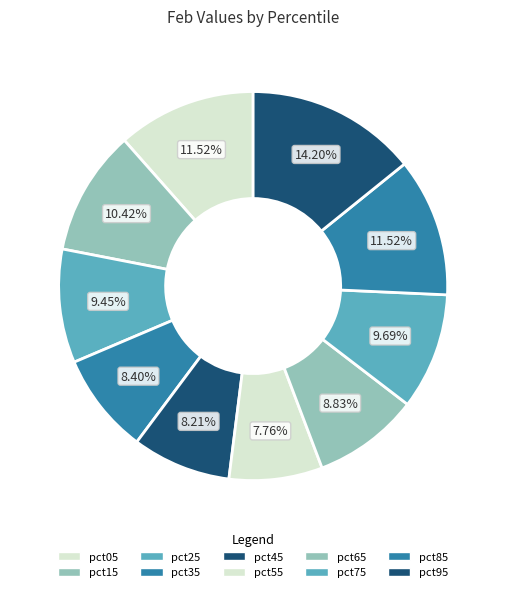

How many segments does this pie chart have?

10